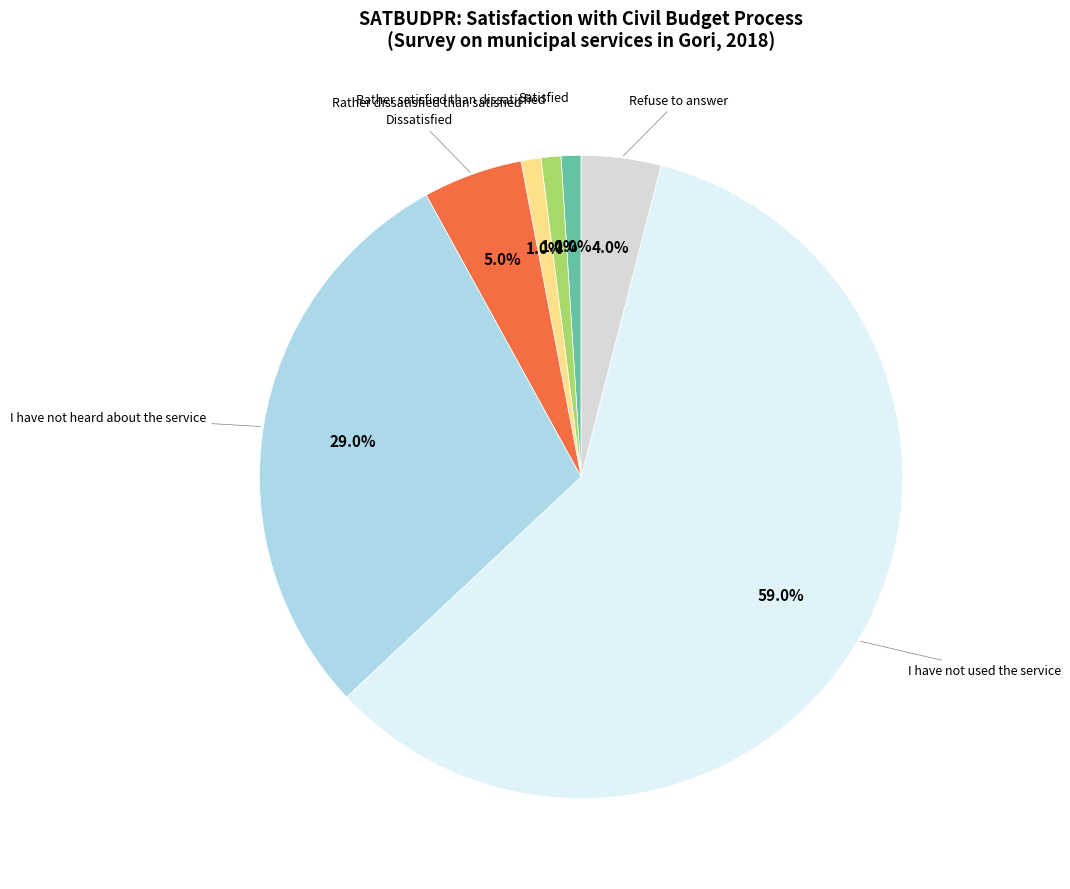

Is there a majority slice in this chart?

Yes